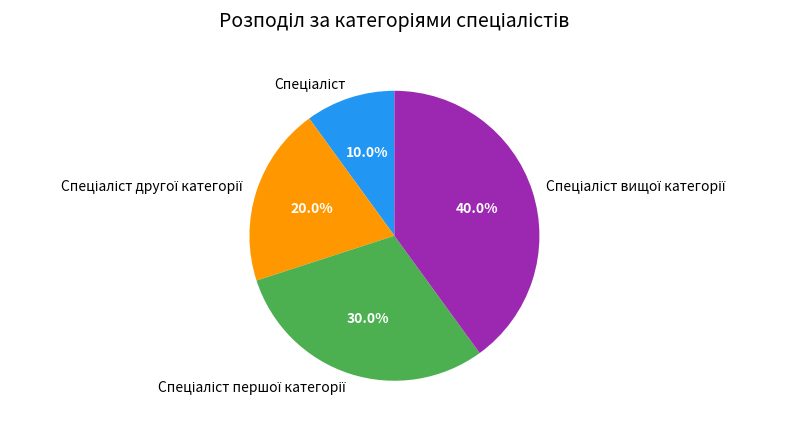

Is there a majority slice in this chart?

No